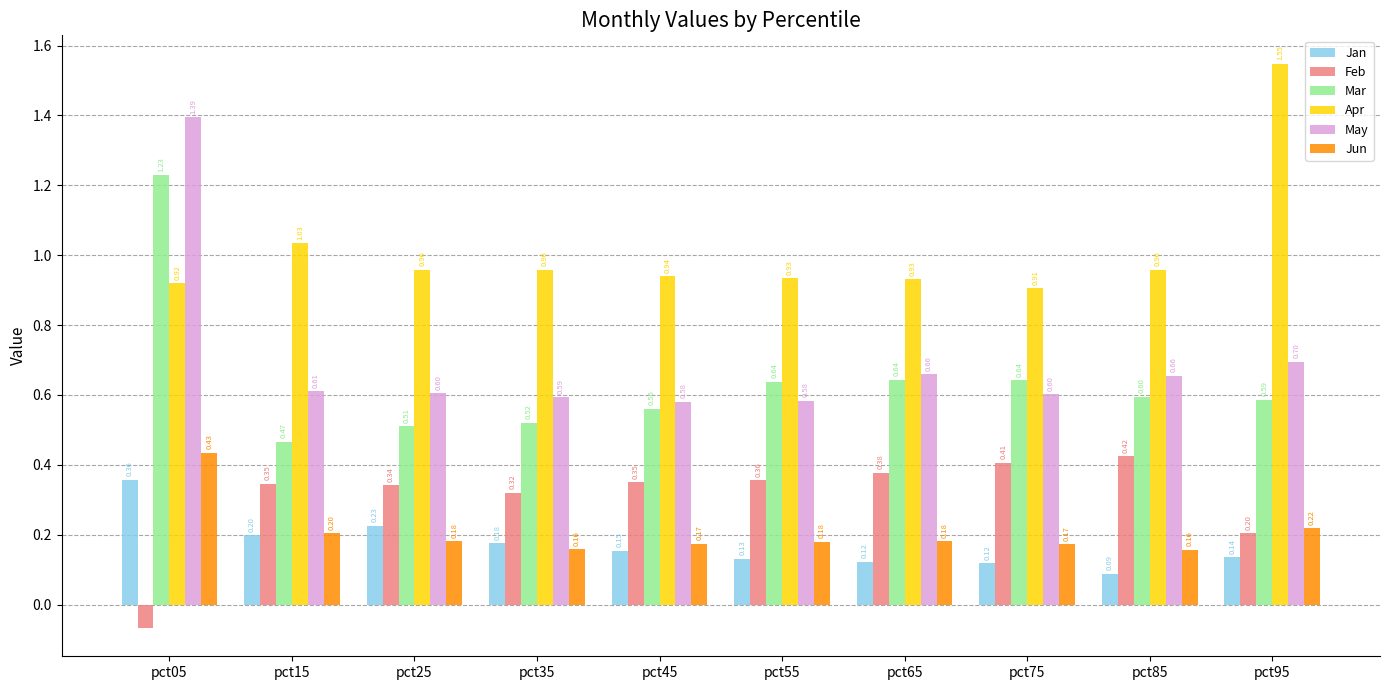

At how many categories does at least one series exceed 1?

3